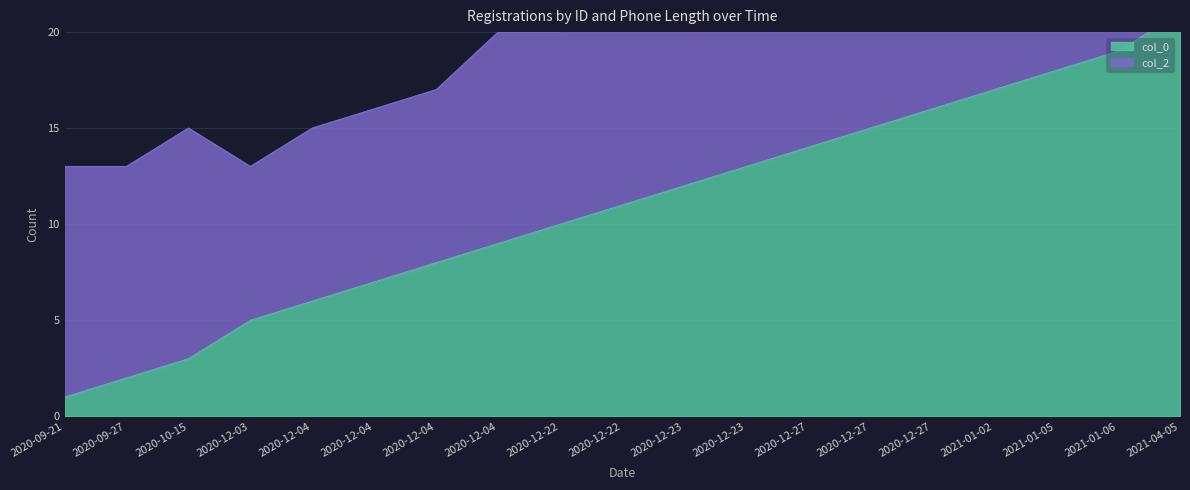

What is the difference between the maximum and minimum values?

20